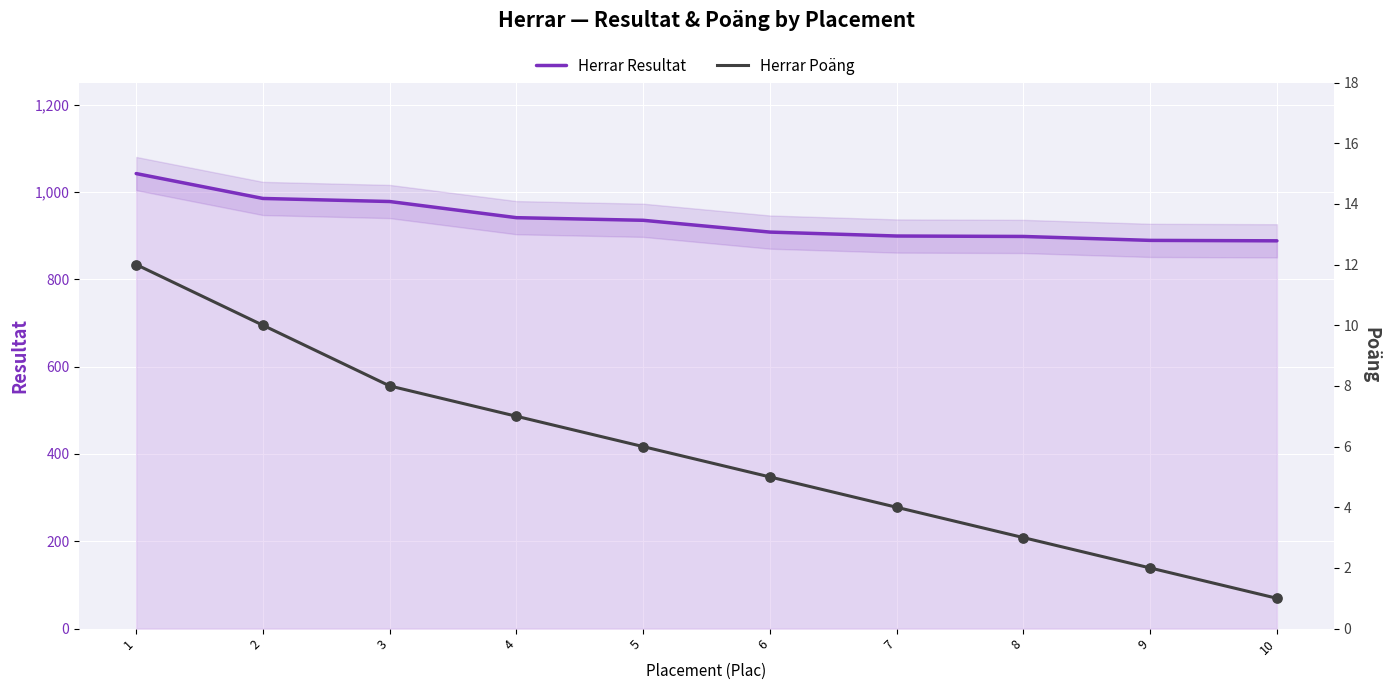

Is the value of Herrar Resultat at 6 greater than the value of Herrar Poäng at 8?

Yes